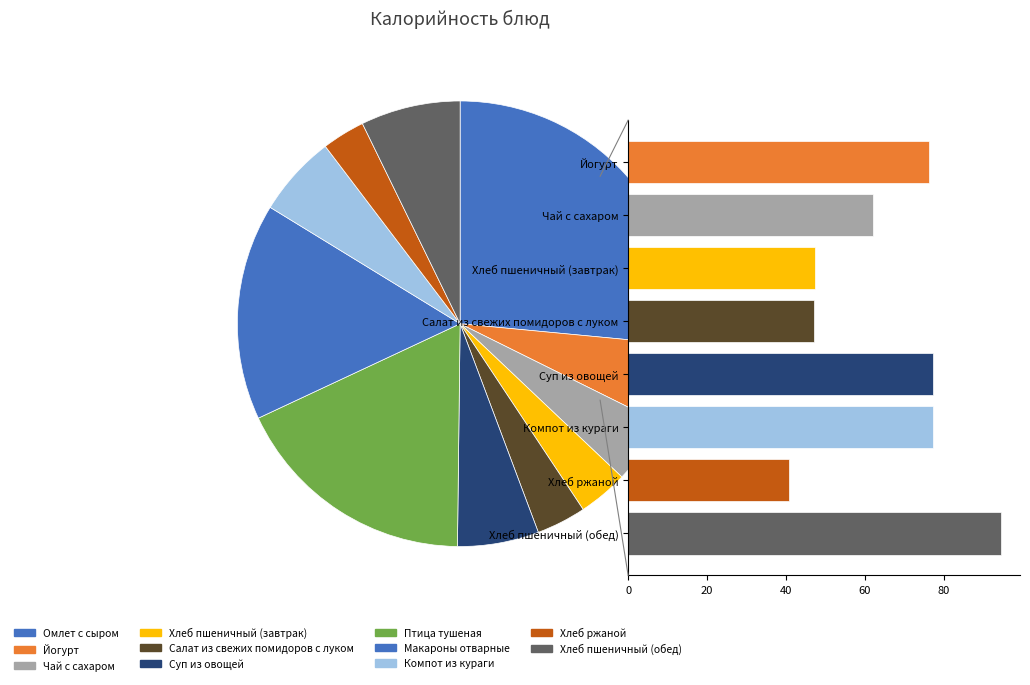

To the nearest percent, what is the combined percentage of Птица тушеная and Хлеб ржаной?

21%